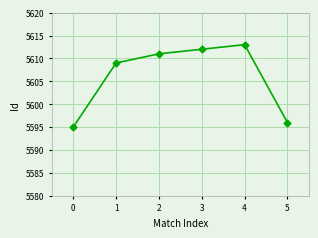

True or false: the data shows 5612 at 3.

True